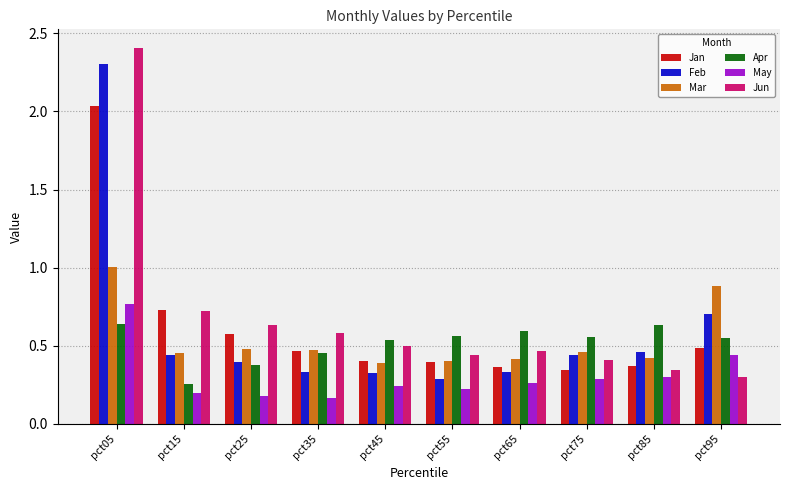

Which label corresponds to the largest value in the chart?

pct05